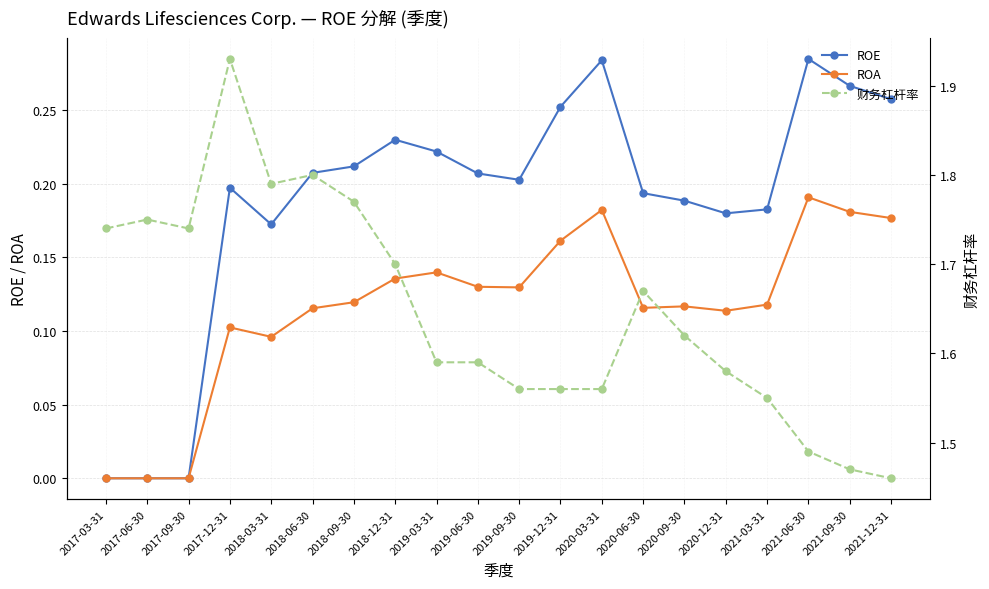

The value of ROA at 2018-06-30 is 0.2. True or false?

False